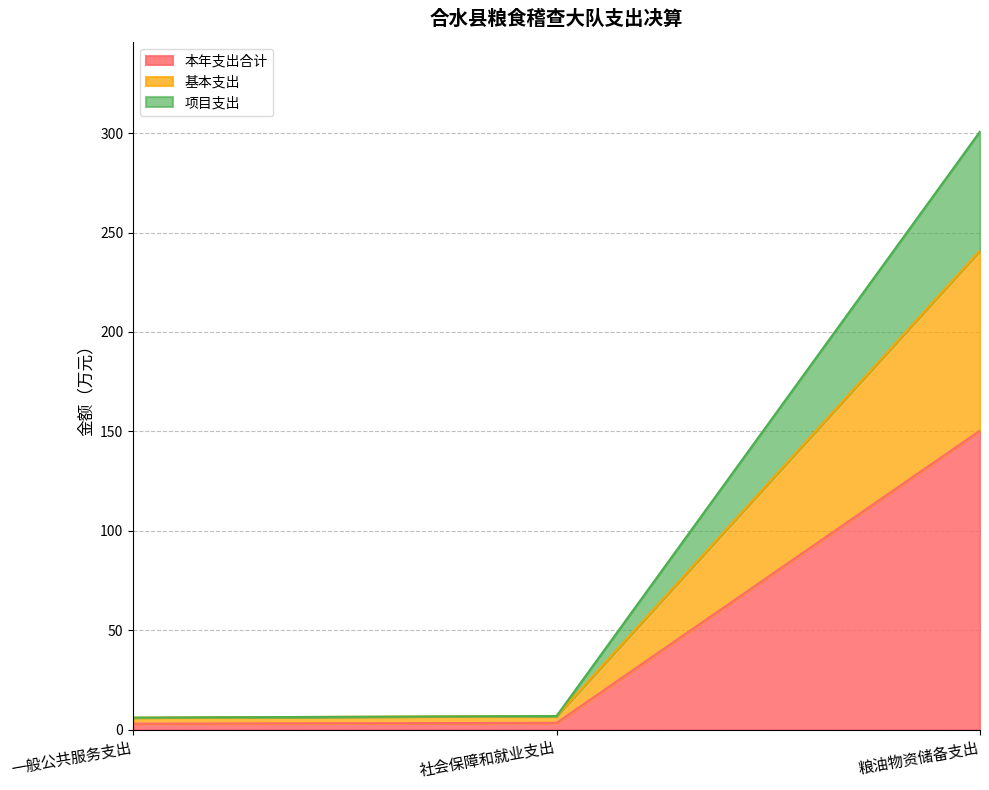

At which category does the chart reach its minimum across all series?

一般公共服务支出